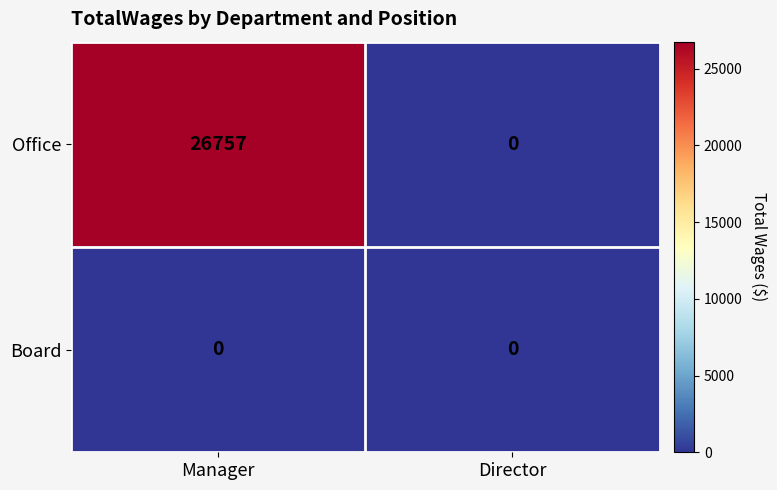

What is the total value across all series at Manager?

26757